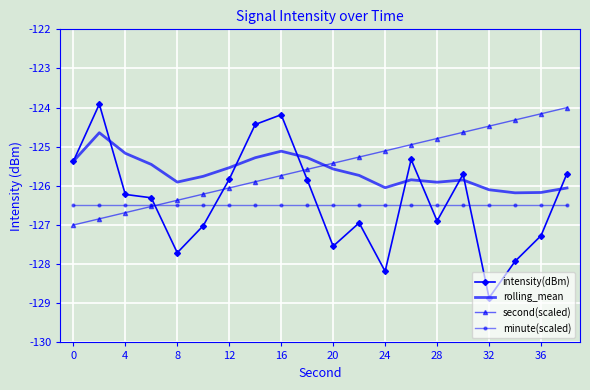

What are all the series names shown in the legend?

intensity(dBm), rolling_mean, second(scaled), minute(scaled)